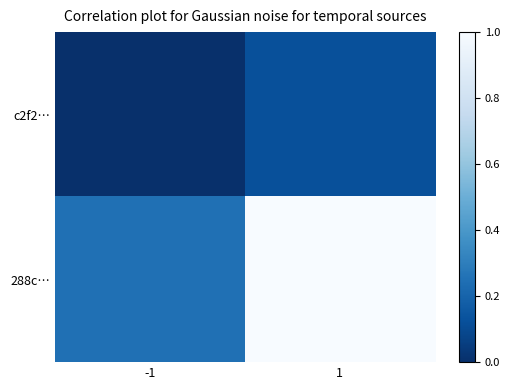

Between -1 and 1, which series saw the biggest shift?

288c…